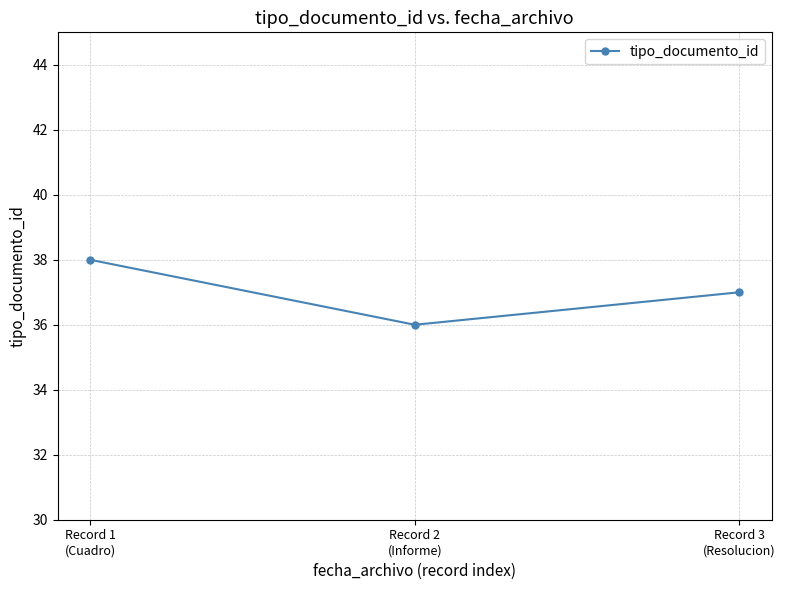

How many distinct data groups are displayed?

1